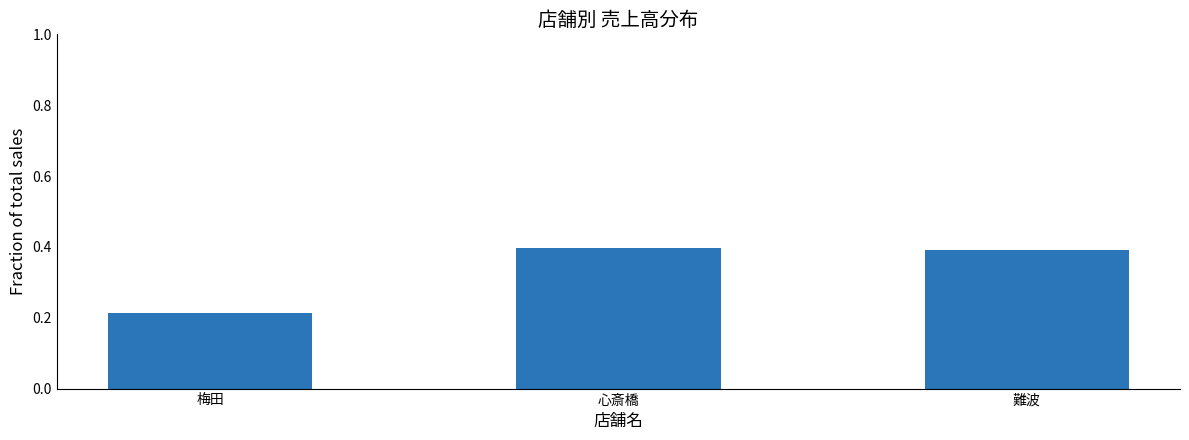

Count the values in the range 0 to 1.

3